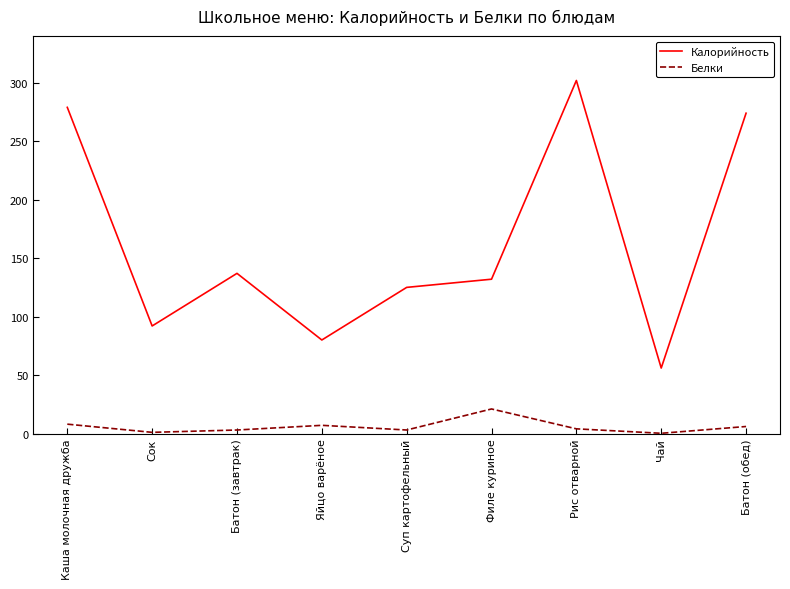

At Батон (завтрак), list the series in order from largest to smallest.

Калорийность, Белки